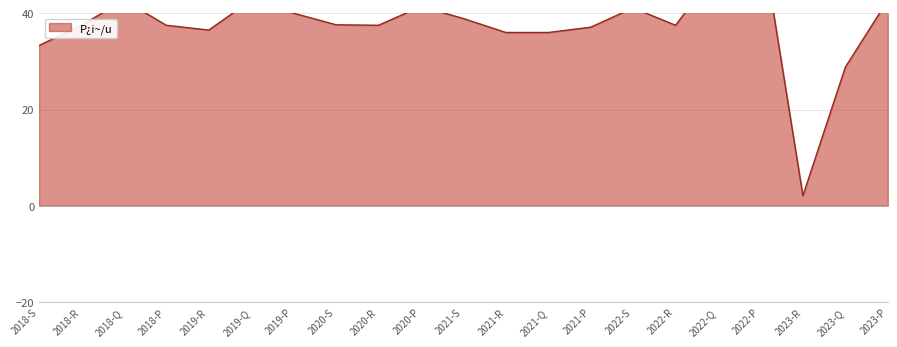

What is the change in value from 2020-P to 2022-S?

-0.3